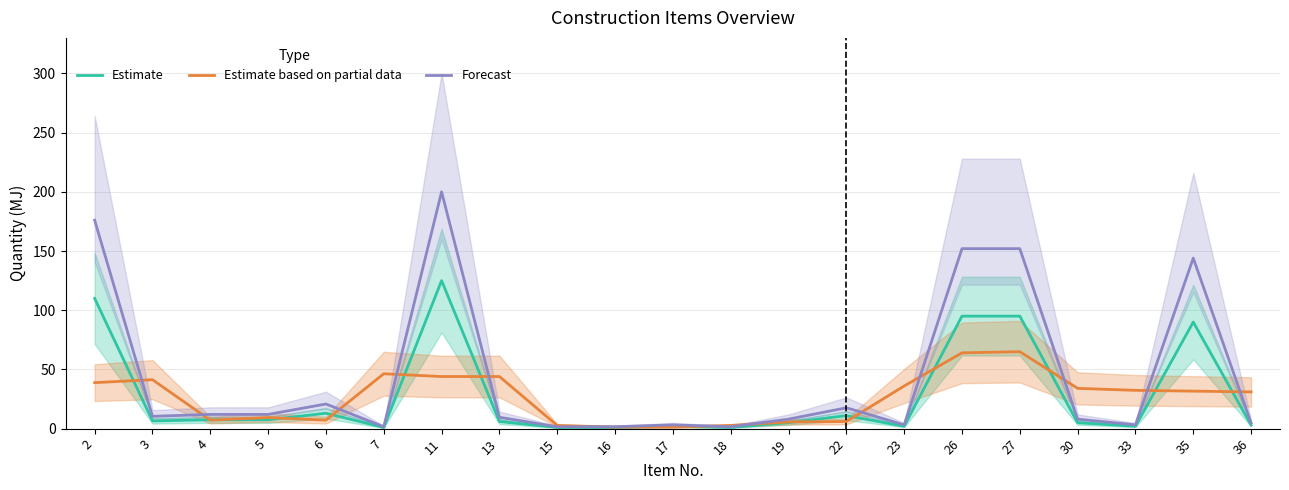

How many data points in Estimate based on partial data are less than 31?

9